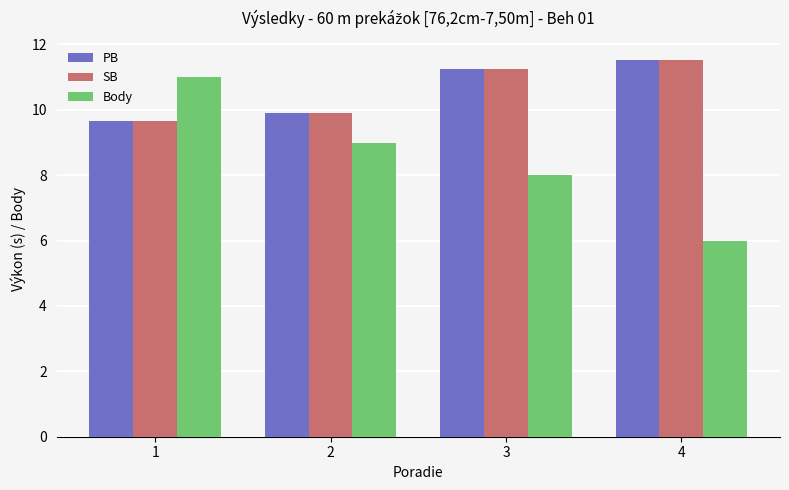

At which label does Body first exceed 9?

1